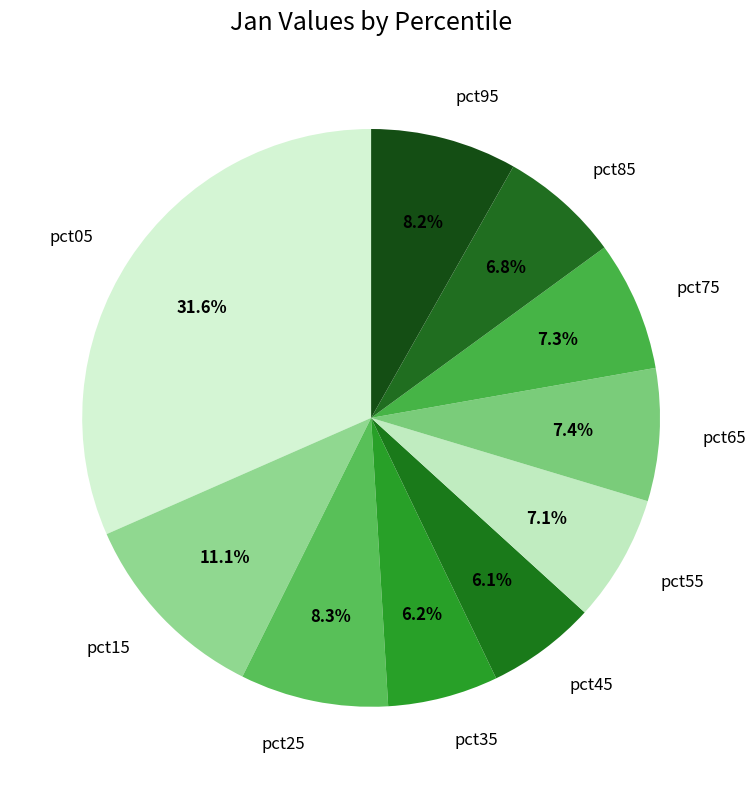

How many slices are in this pie chart?

10